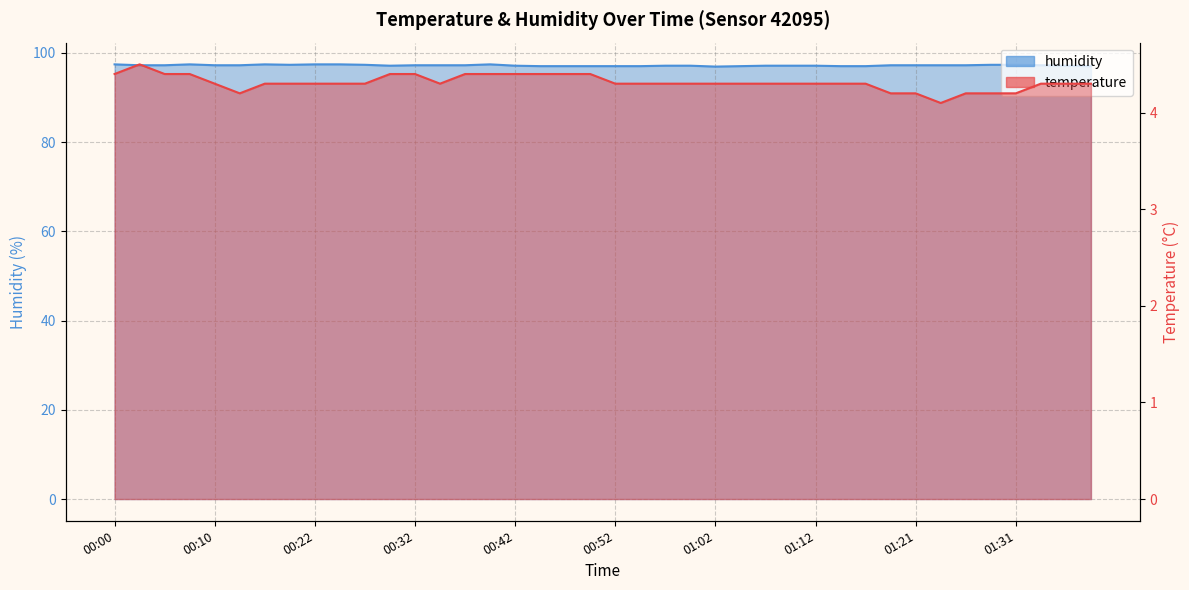

Reading right to left, transcribe all the data shown in this chart.

temperature: 01:38=4.3	01:36=4.3	01:34=4.3	01:31=4.2	01:29=4.2	01:26=4.2	01:24=4.1	01:21=4.2	01:19=4.2	01:16=4.3	01:14=4.3	01:12=4.3	01:09=4.3	01:07=4.3	01:04=4.3	01:02=4.3	00:59=4.3	00:57=4.3	00:54=4.3	00:52=4.3	00:50=4.4	00:47=4.4	00:45=4.4	00:42=4.4	00:40=4.4	00:37=4.4	00:35=4.3	00:32=4.4	00:30=4.4	00:27=4.3	00:25=4.3	00:22=4.3	00:20=4.3	00:17=4.3	00:12=4.2	00:10=4.3	00:07=4.4	00:05=4.4	00:02=4.5	00:00=4.4
humidity: 01:38=97.0	01:36=97.1	01:34=97.2	01:31=97.3	01:29=97.3	01:26=97.2	01:24=97.2	01:21=97.2	01:19=97.2	01:16=97.0	01:14=97.0	01:12=97.1	01:09=97.1	01:07=97.1	01:04=97.0	01:02=96.9	00:59=97.1	00:57=97.1	00:54=97.0	00:52=97.0	00:50=97.0	00:47=97.0	00:45=97.0	00:42=97.1	00:40=97.4	00:37=97.2	00:35=97.2	00:32=97.2	00:30=97.1	00:27=97.3	00:25=97.4	00:22=97.4	00:20=97.3	00:17=97.4	00:12=97.2	00:10=97.2	00:07=97.4	00:05=97.2	00:02=97.2	00:00=97.4